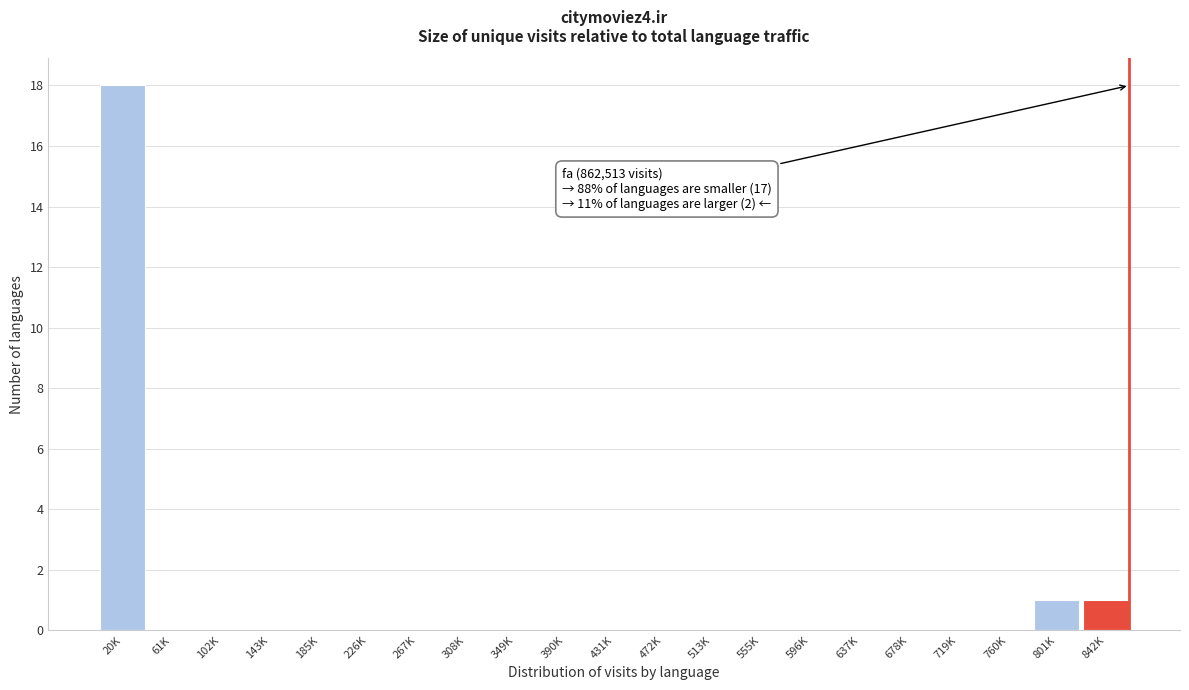

Reading left to right, transcribe all the data shown in this chart.

20K=18	61K=0	102K=0	143K=0	185K=0	226K=0	267K=0	308K=0	349K=0	390K=0	431K=0	472K=0	513K=0	555K=0	596K=0	637K=0	678K=0	719K=0	760K=0	801K=1	842K=1